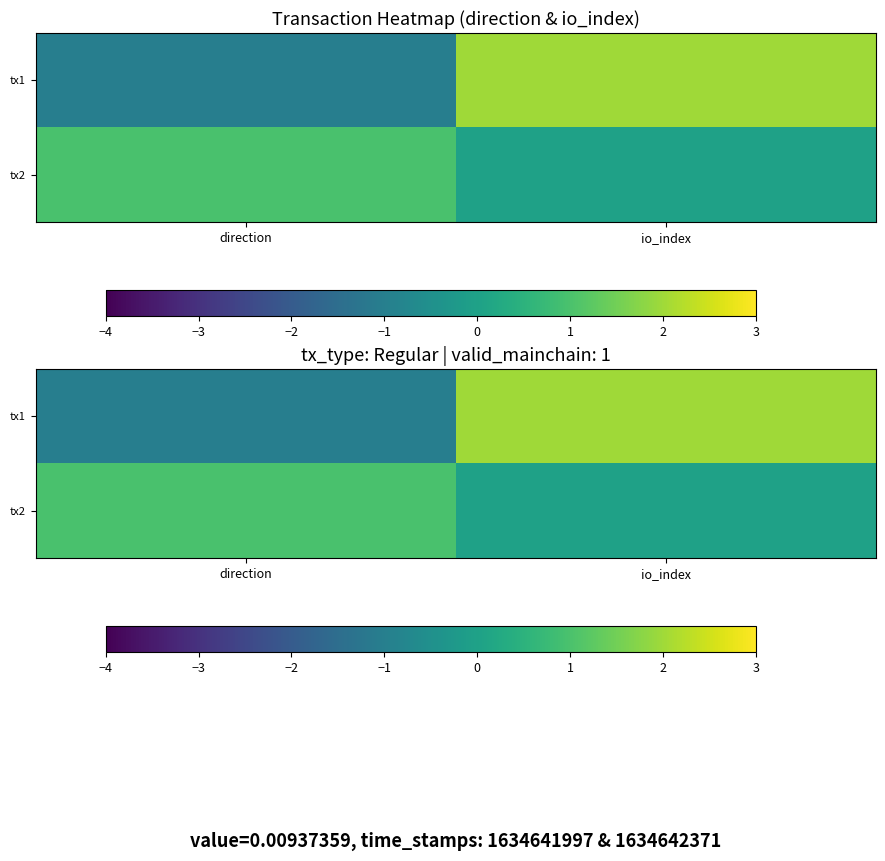

The value of tx1 at direction is -1. True or false?

True